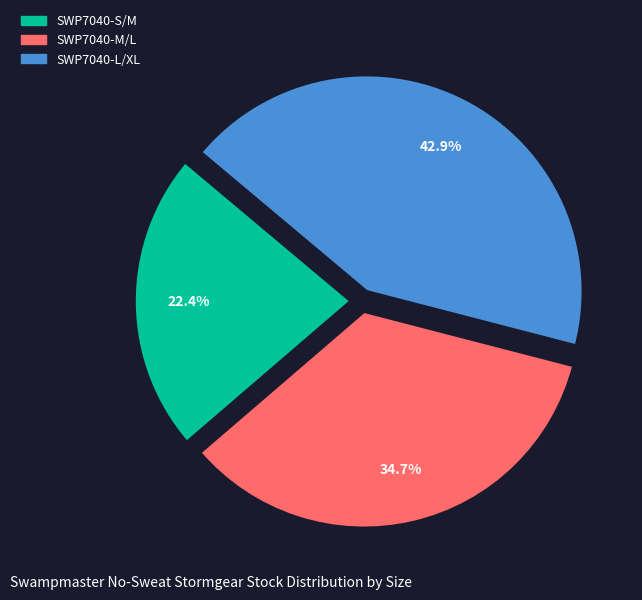

How many slices are in this pie chart?

3